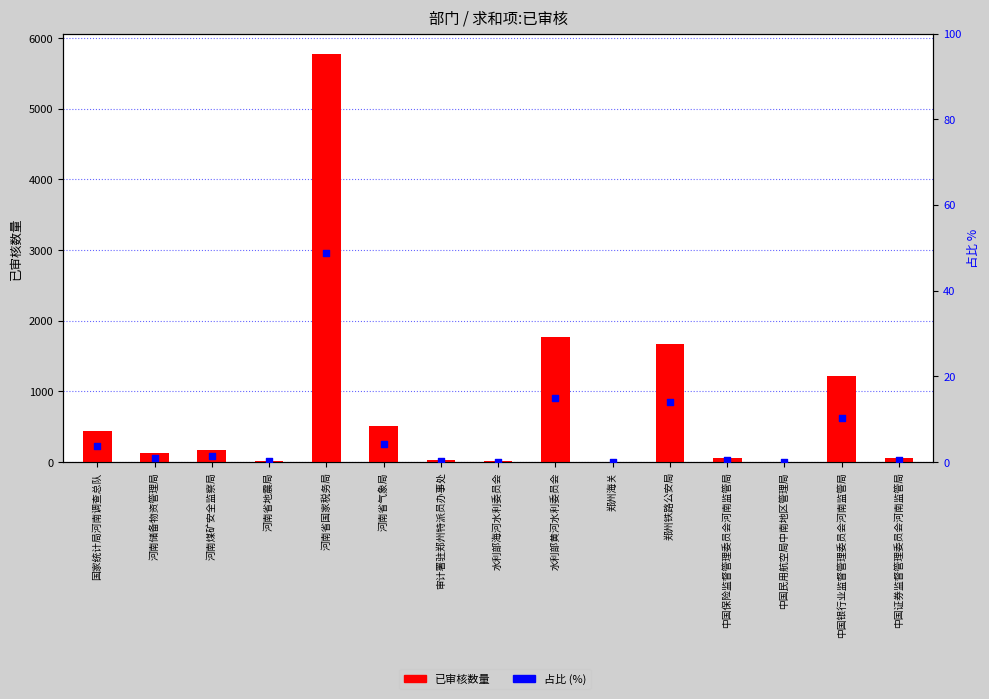

At which category is the sum across all series the highest?

河南省国家税务局